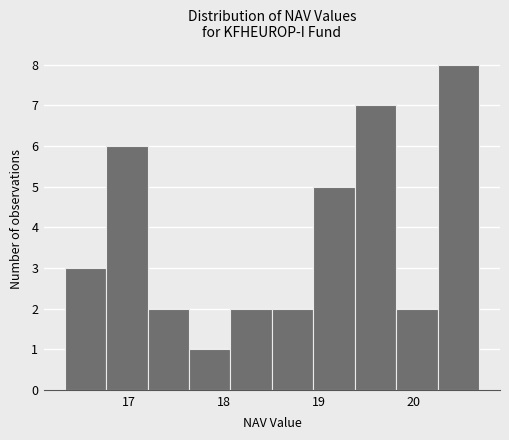

How tall is the bar that spans 17.6 to 18.1 on the x-axis? Neither the bar edges nor the heights are printed on the chart, so give them approximately, as read against the axes.

1